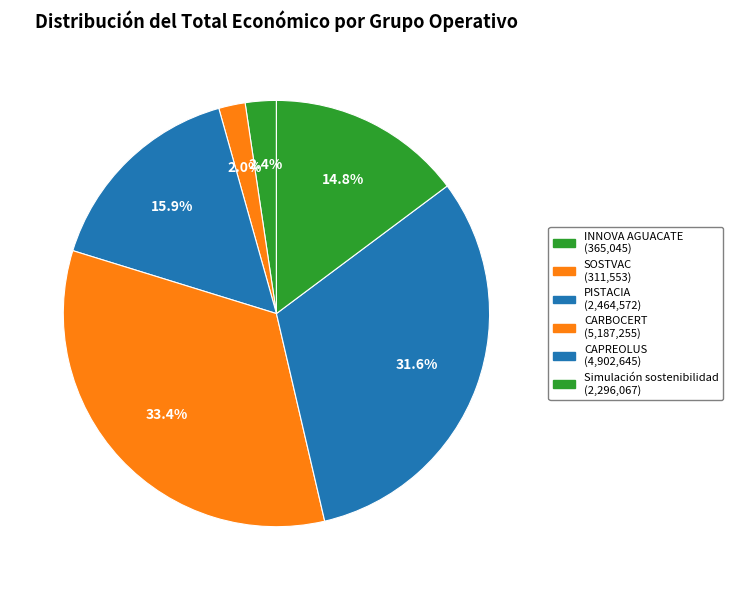

To the nearest percent, what is the average slice percentage?

17%